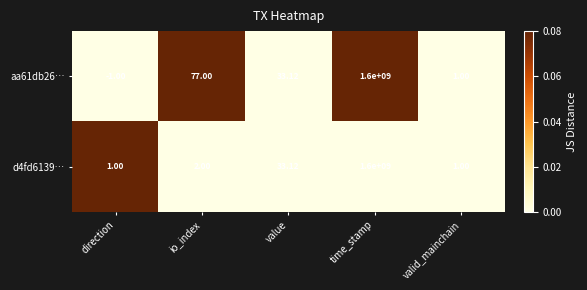

At which label is aa61db26… closest to 799999999?

io_index